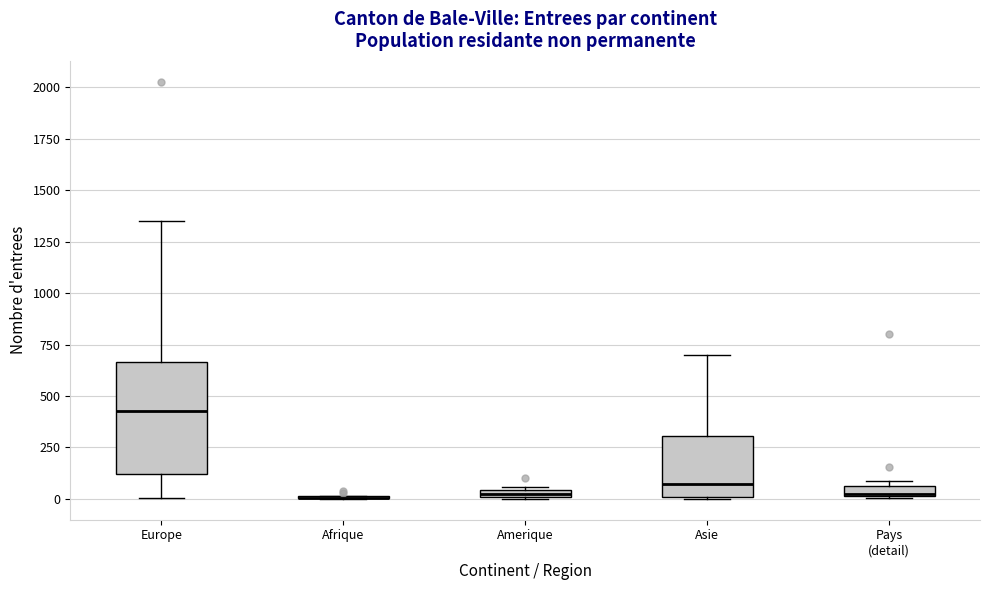

Comparing the boxes themselves (not the whiskers), which one is the tallest?

Europe